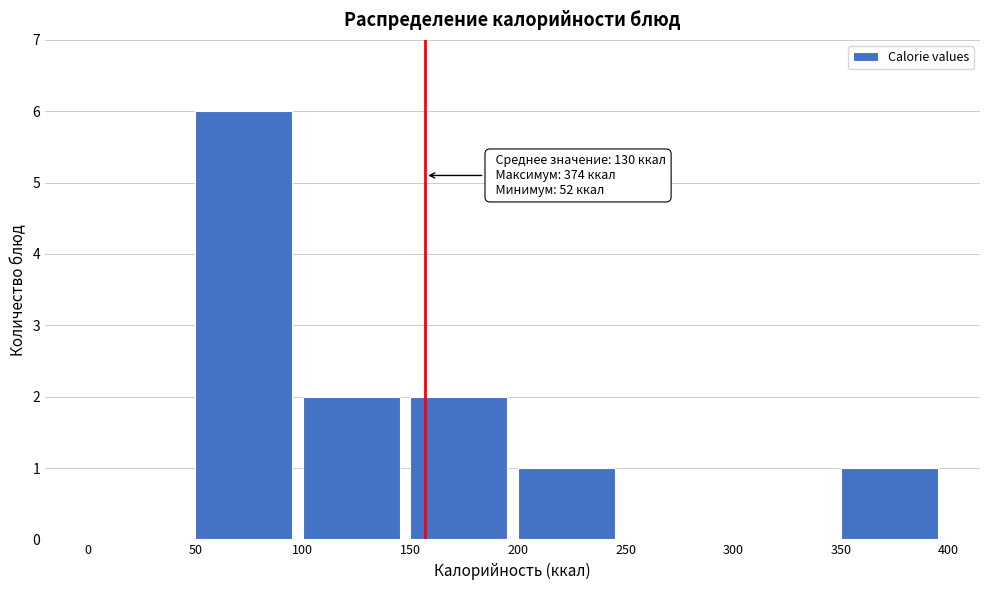

Which range on the x-axis has the tallest bar?

50 to 100